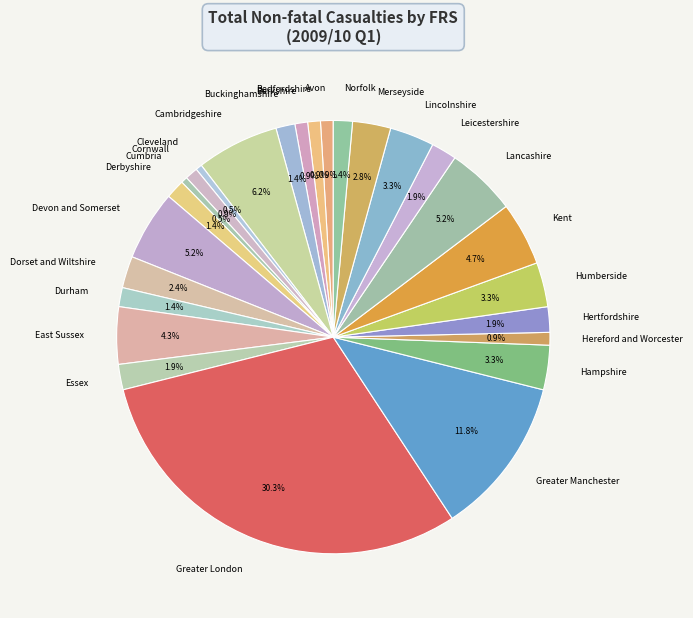

Is Cornwall the majority of the pie?

No